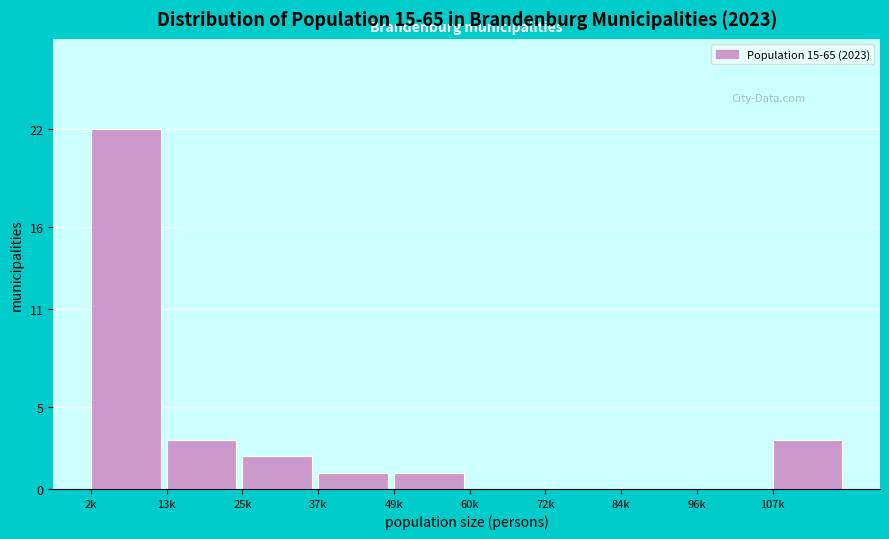

Reading left to right, what are all the values shown in this chart?

2k=22	13k=3	25k=2	37k=1	49k=1	60k=0	72k=0	84k=0	96k=0	107k=3